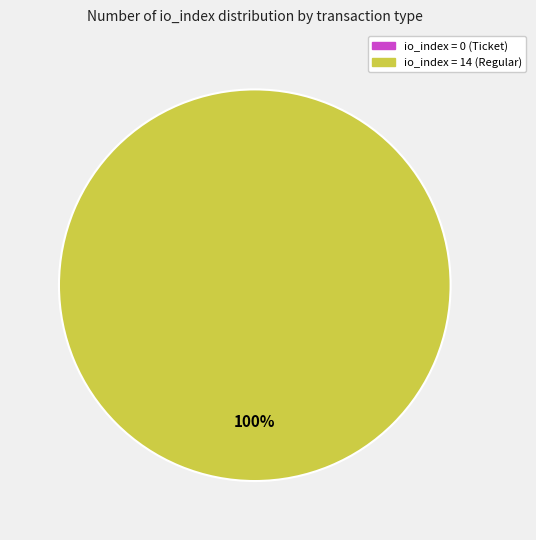

Rank the categories by value from lowest to highest.

tx_index_0 (Ticket), tx_index_14 (Regular)